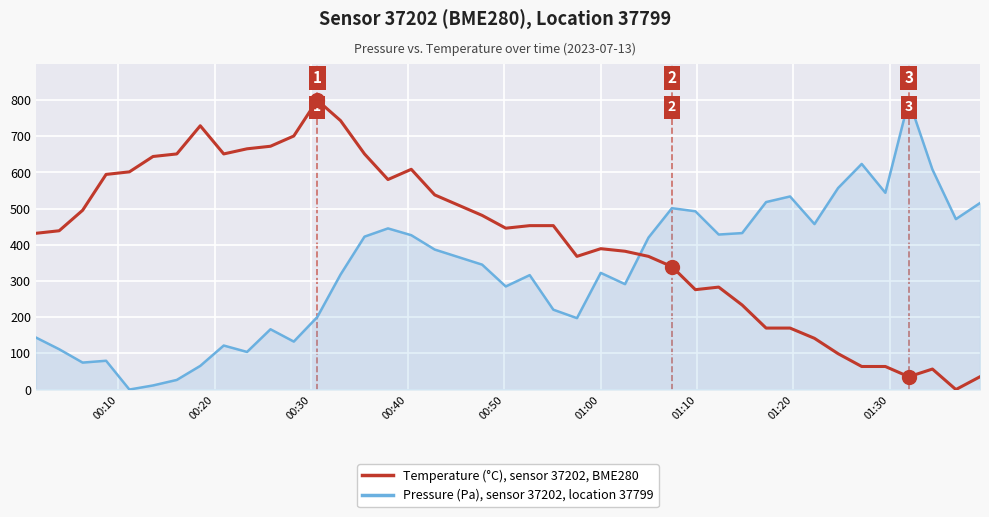

Is the value of Temperature (°C), sensor 37202 at 01:30 greater than the value of Pressure (Pa), sensor 37202, location 37799 at 27?

Yes